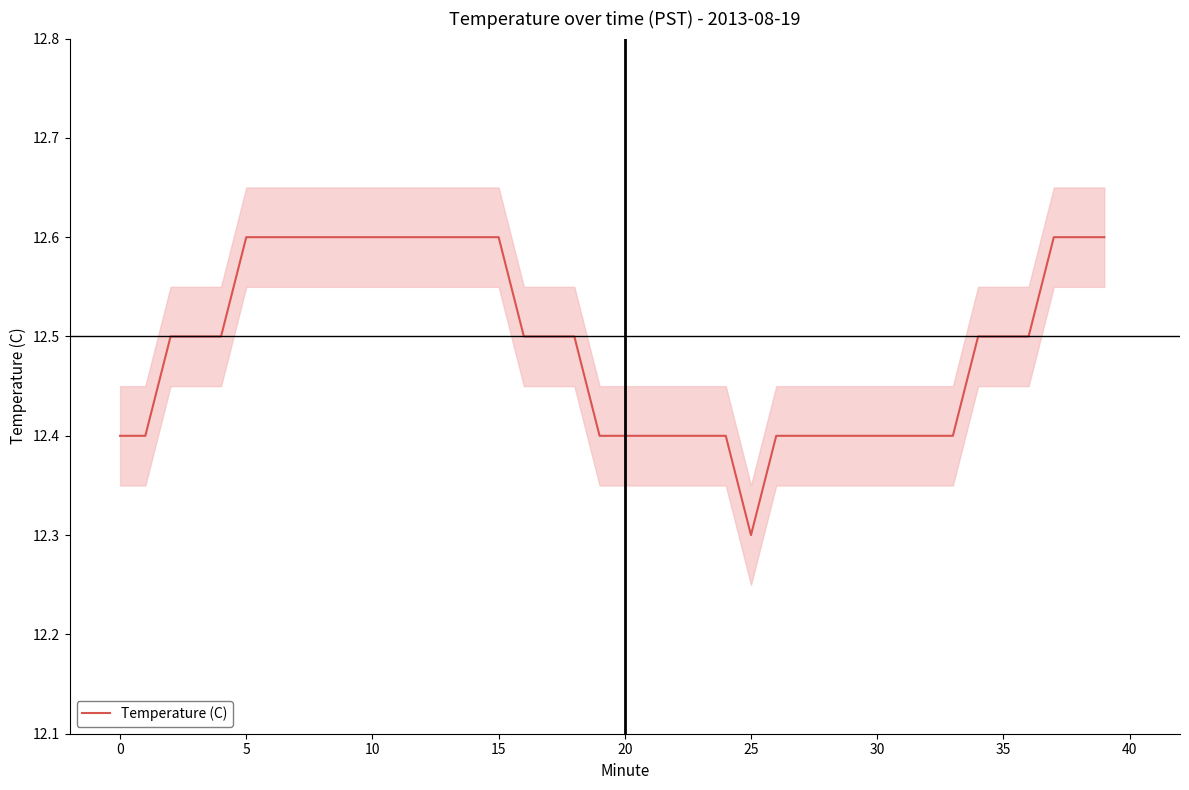

Which category has the lowest value in the Temperature (C) series?

25